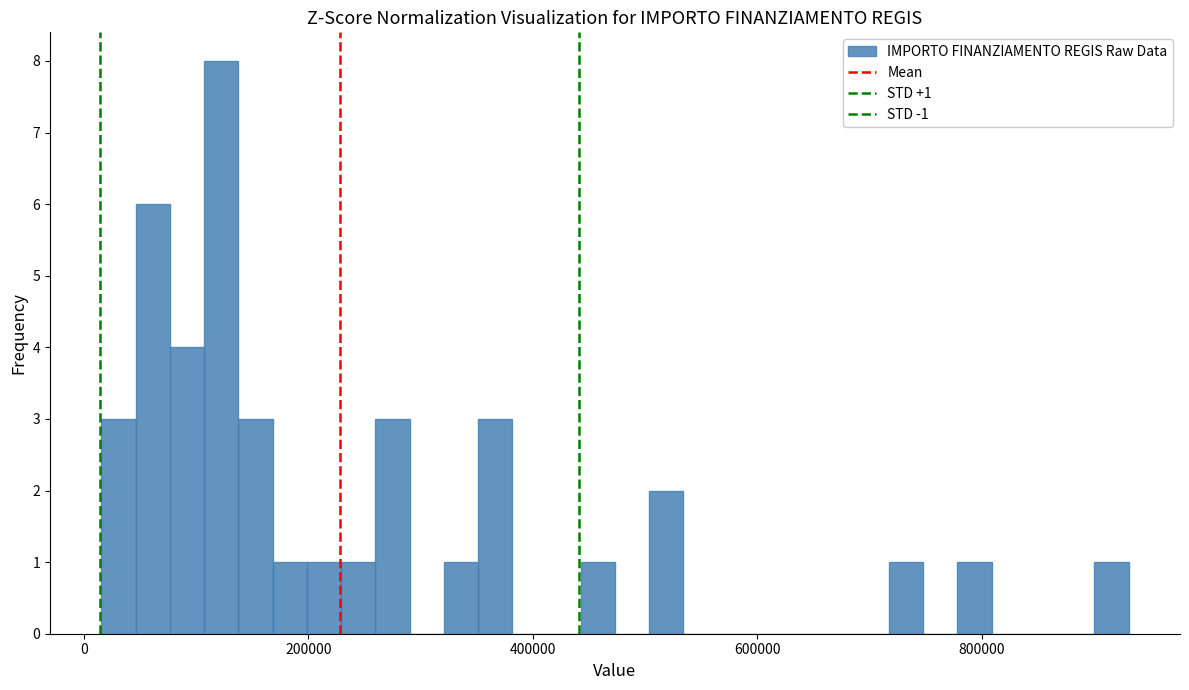

Read against the x-axis, roughly where is the centre of the tallest bar?

120000